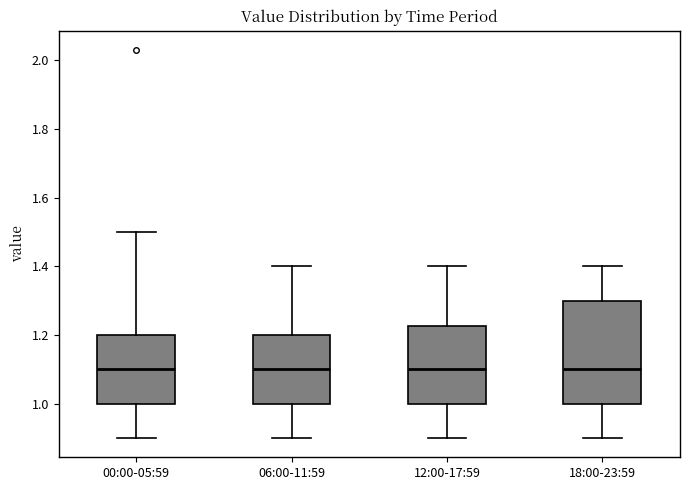

Where does the upper whisker of the box for 06:00-11:59 end on the y-axis? The values are not printed on the chart, so give them approximately, as read against the axis.

1.40